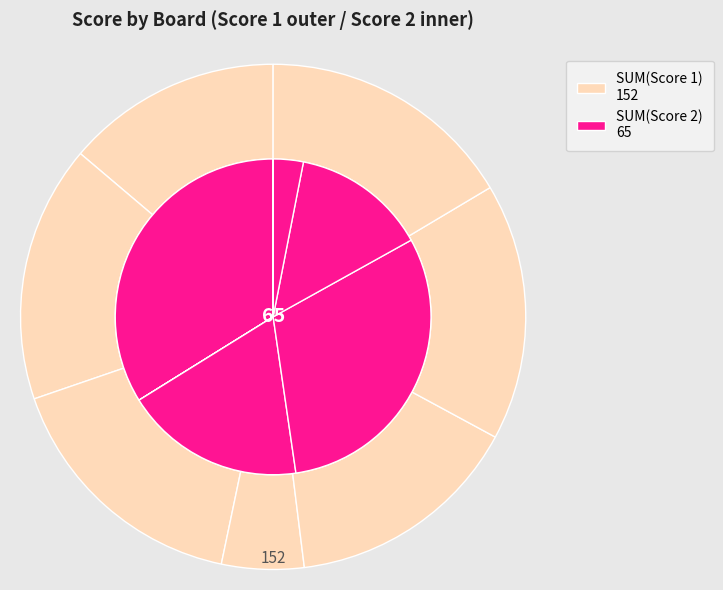

How much of the chart is everything except 7?

100.0%